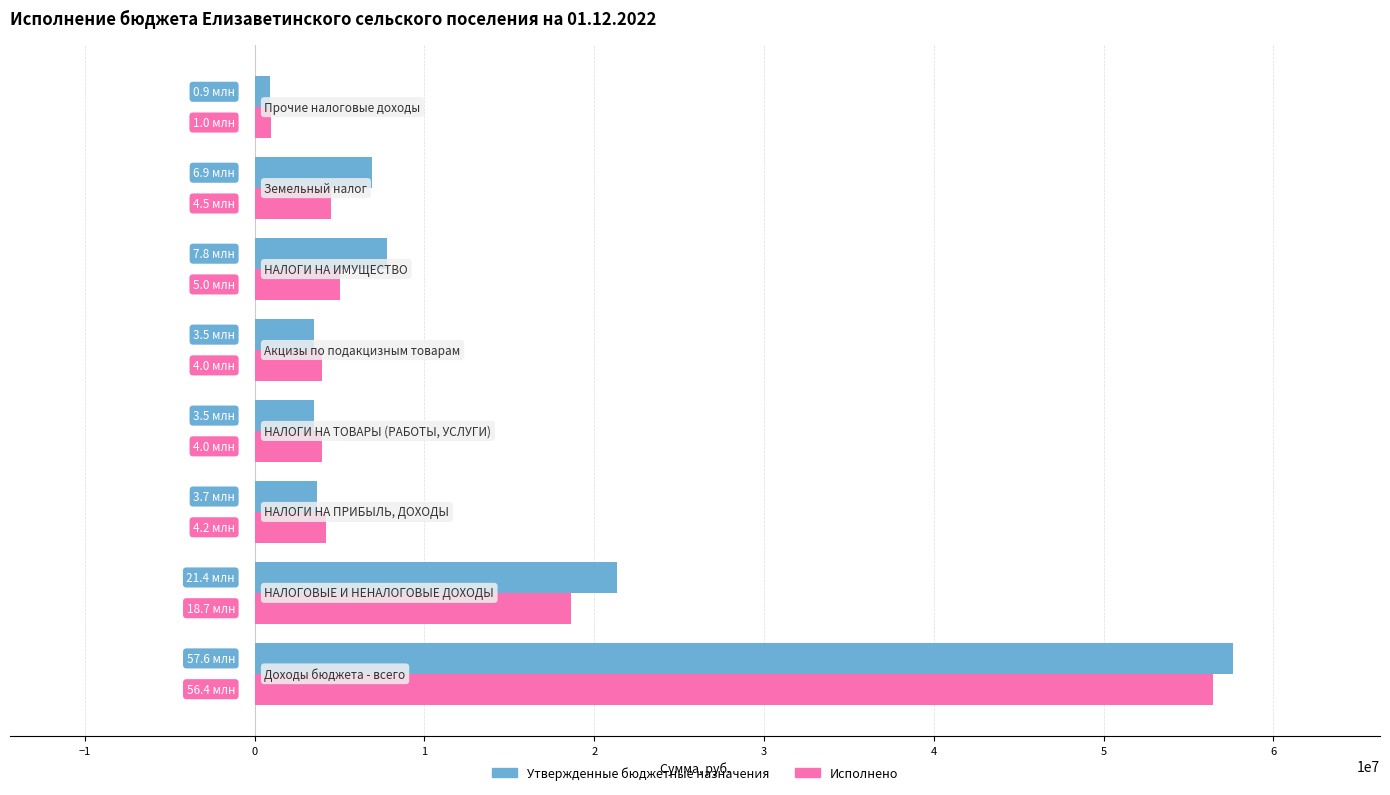

How many categories are shown in the chart?

8